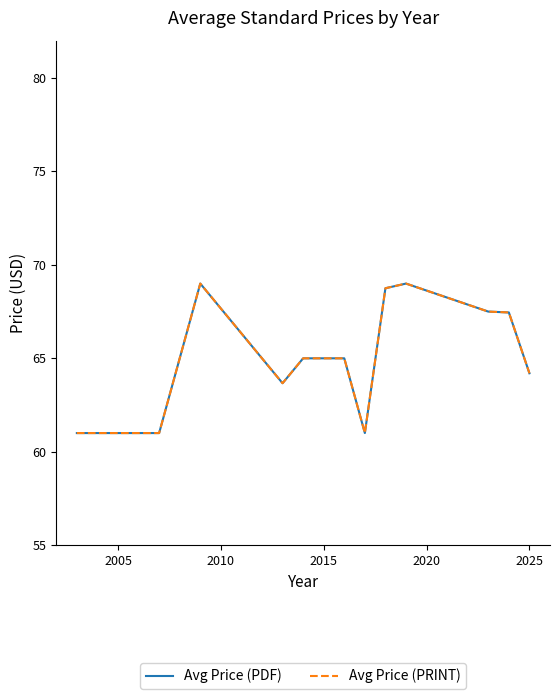

What is the value of the Avg Price (PDF) point at the 4th from the left?

65.0